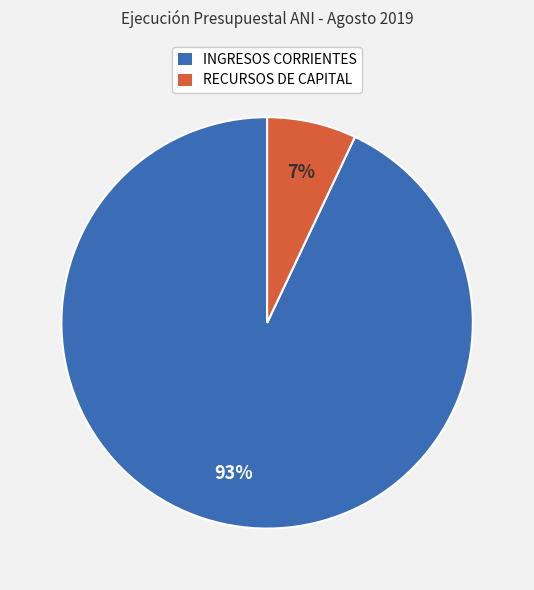

To the nearest percent, what is the difference between the largest and smallest slice percentages?

86%